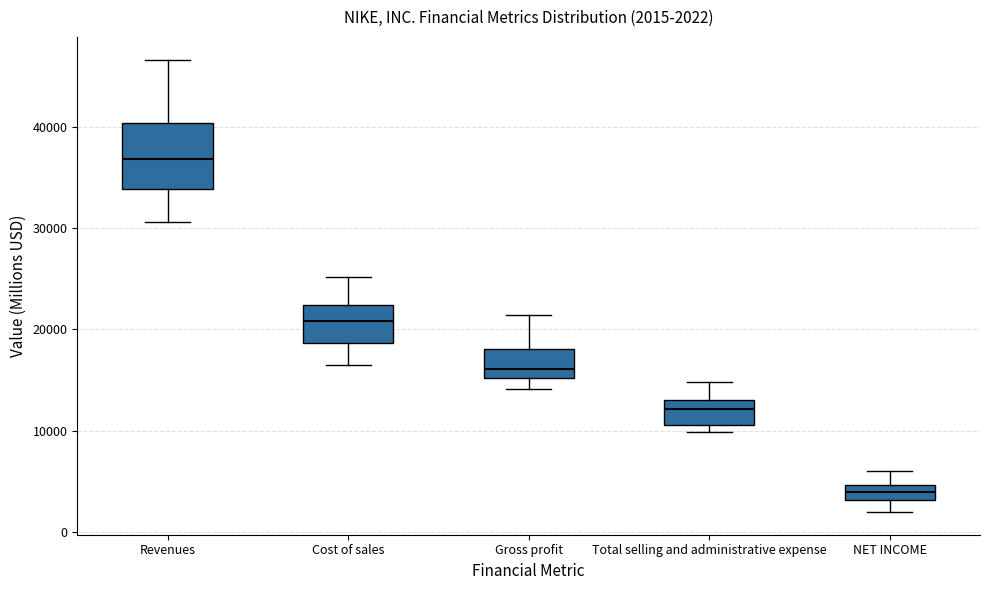

Which box has the lowest median line?

NET INCOME